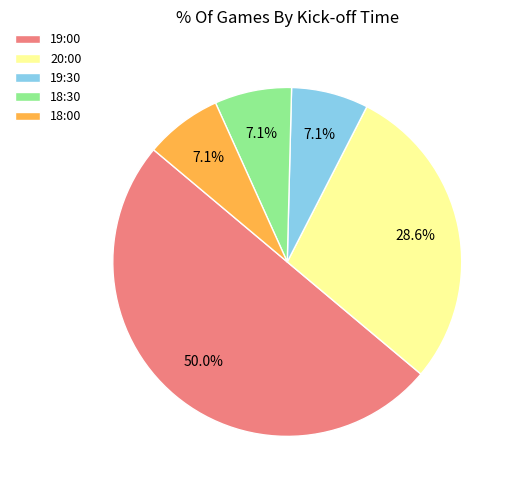

To the nearest percent, what percentage of the pie is 19:00?

50%